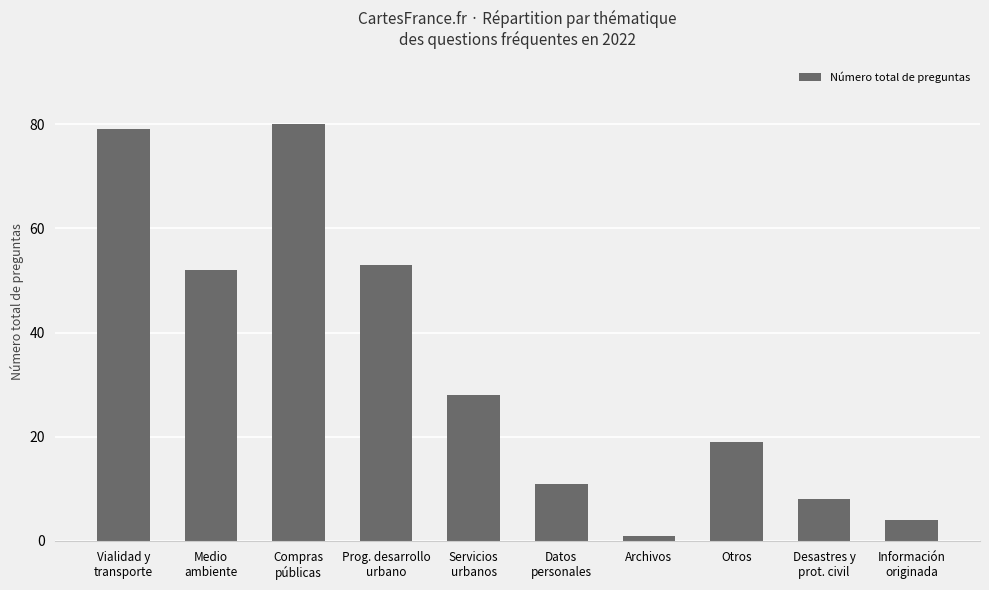

The value at Información
originada is 1. True or false?

False